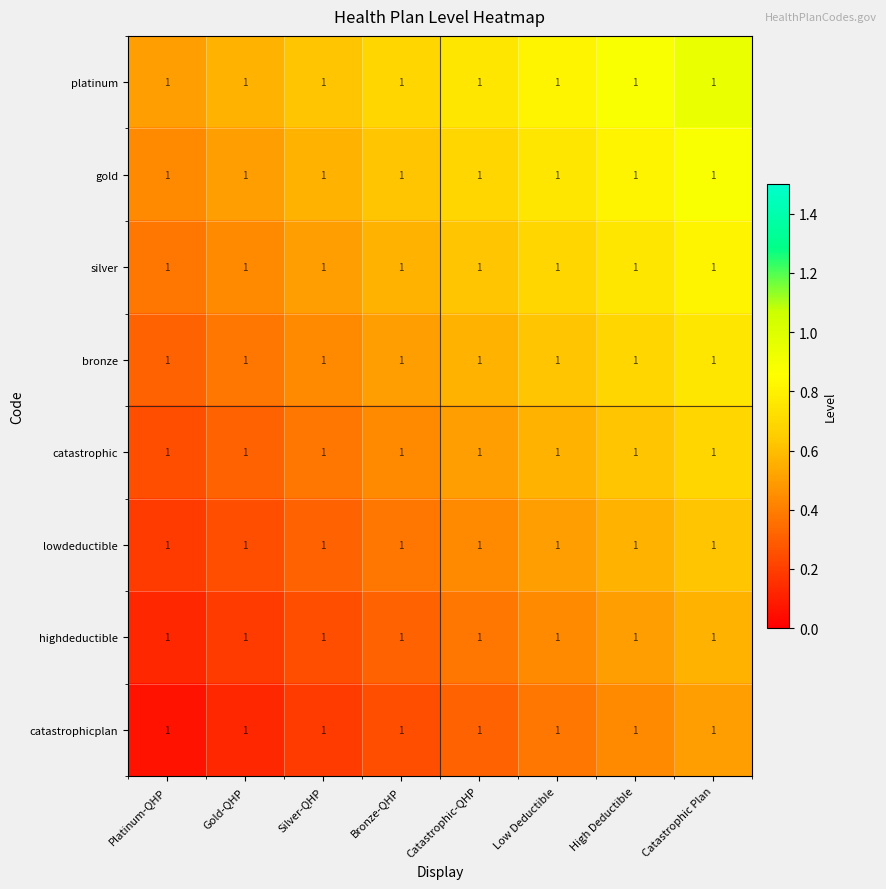

At which label does silver reach its minimum?

Platinum-QHP